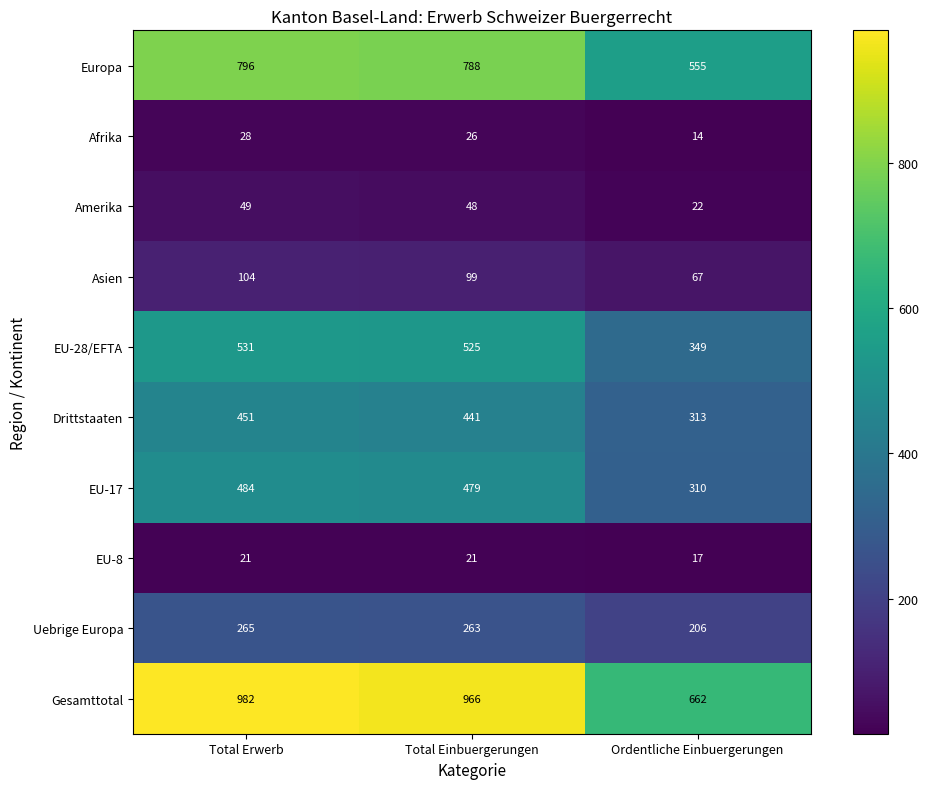

What is the total value across all series at Total Einbuergerungen?

3656